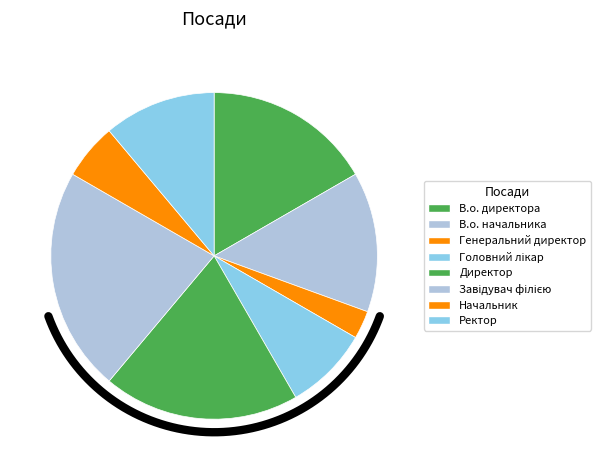

What is the change in value from В.о. начальника to Головний лікар?

-2